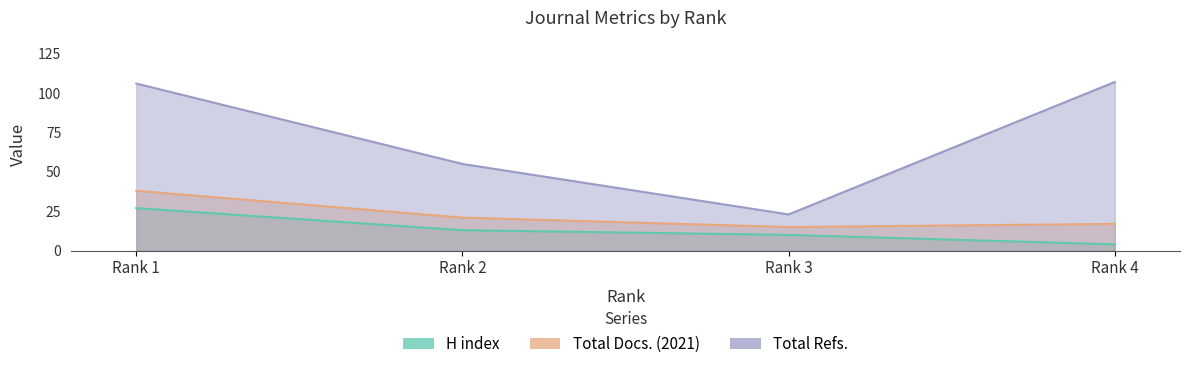

Which label corresponds to the smallest value in the chart?

Rank 4